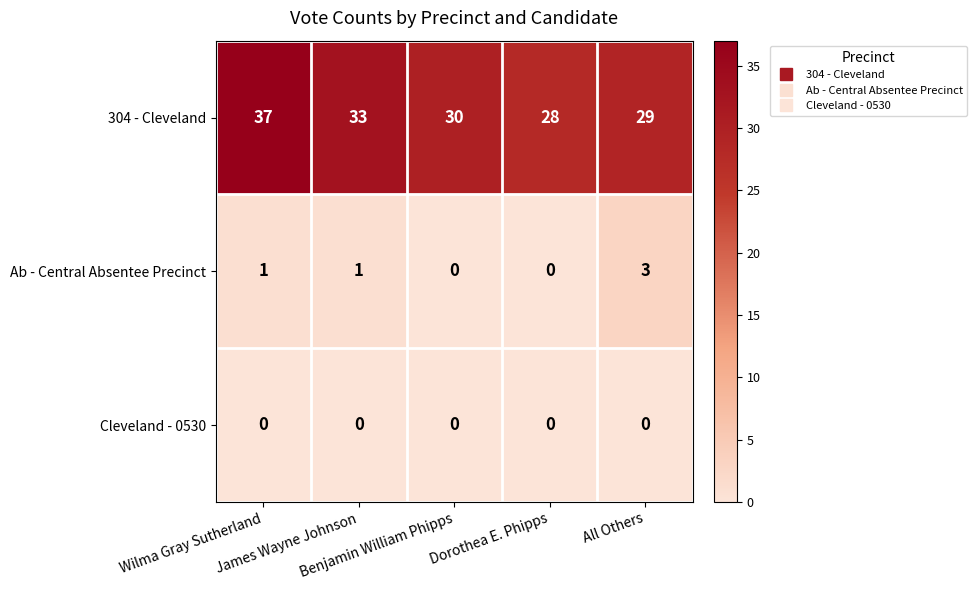

What is the maximum value for 304 - Cleveland?

37